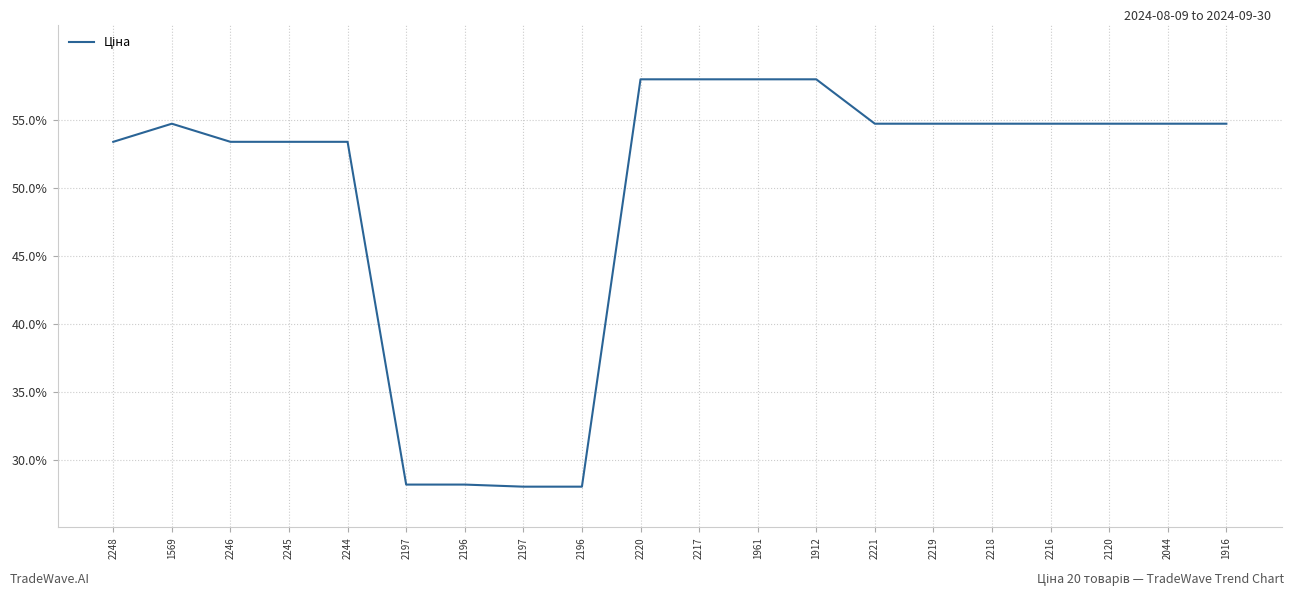

What is the sum of the values at 2220 and 2197?

86.0